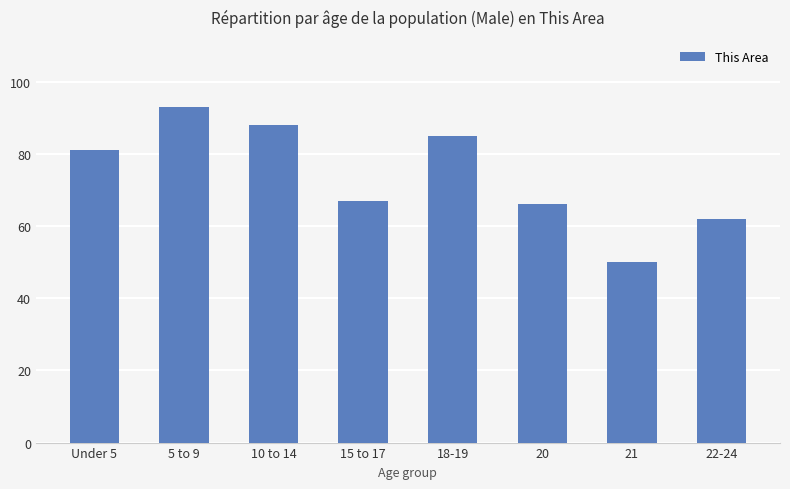

What is the smallest value displayed?

50